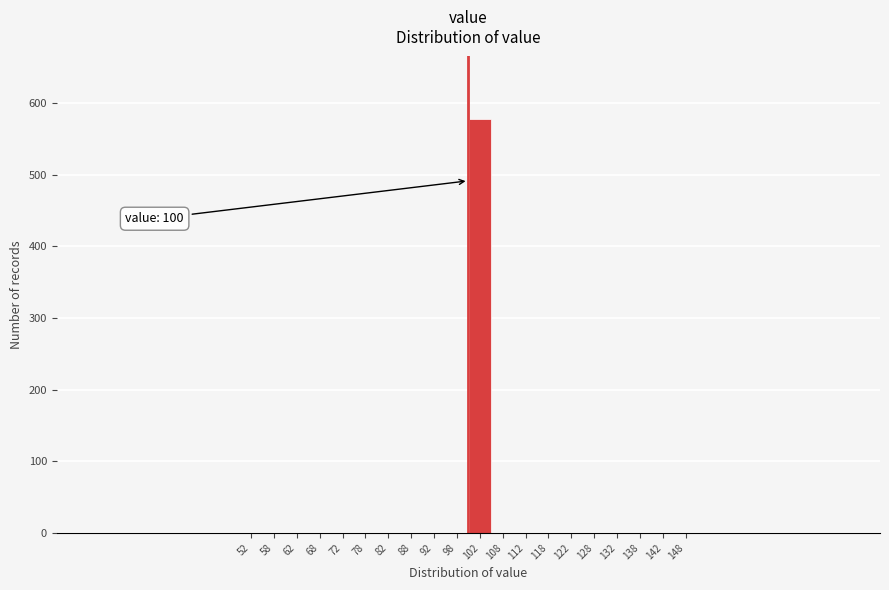

Which range on the x-axis has the tallest bar?

100 to 105